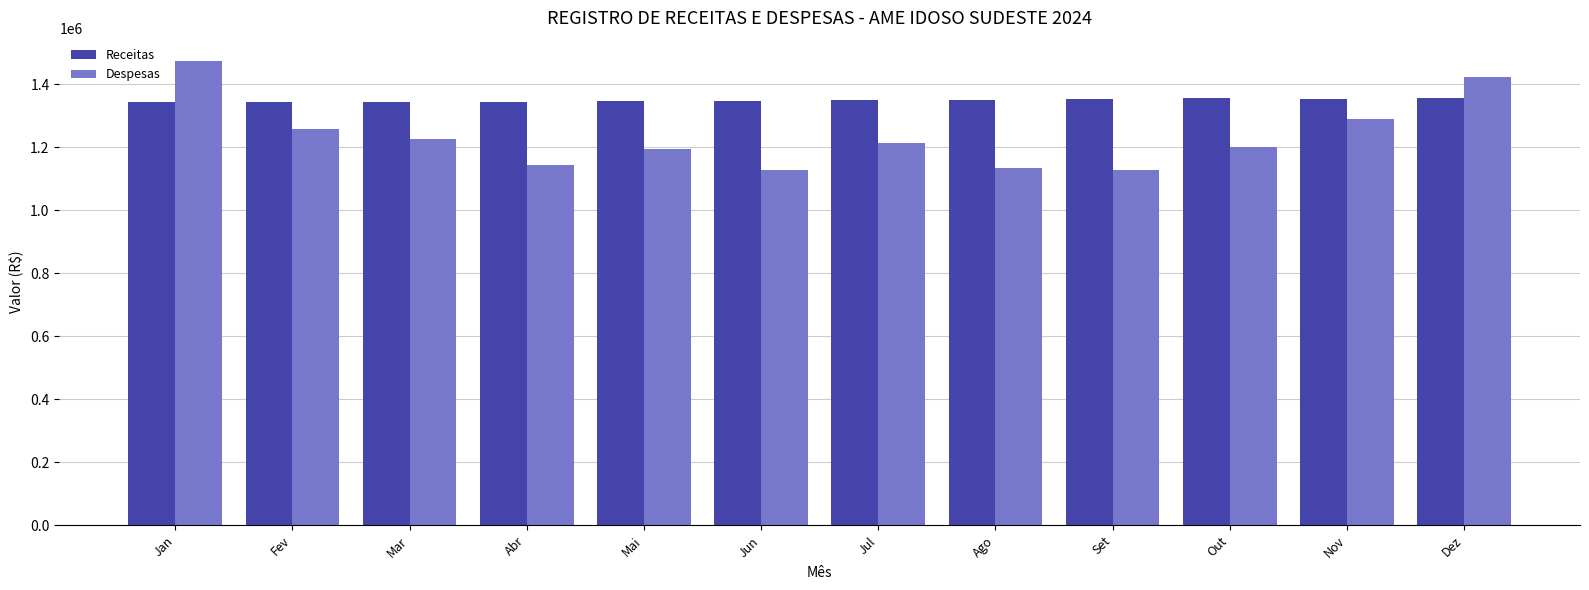

At which label is Despesas closest to 1300226?

Nov